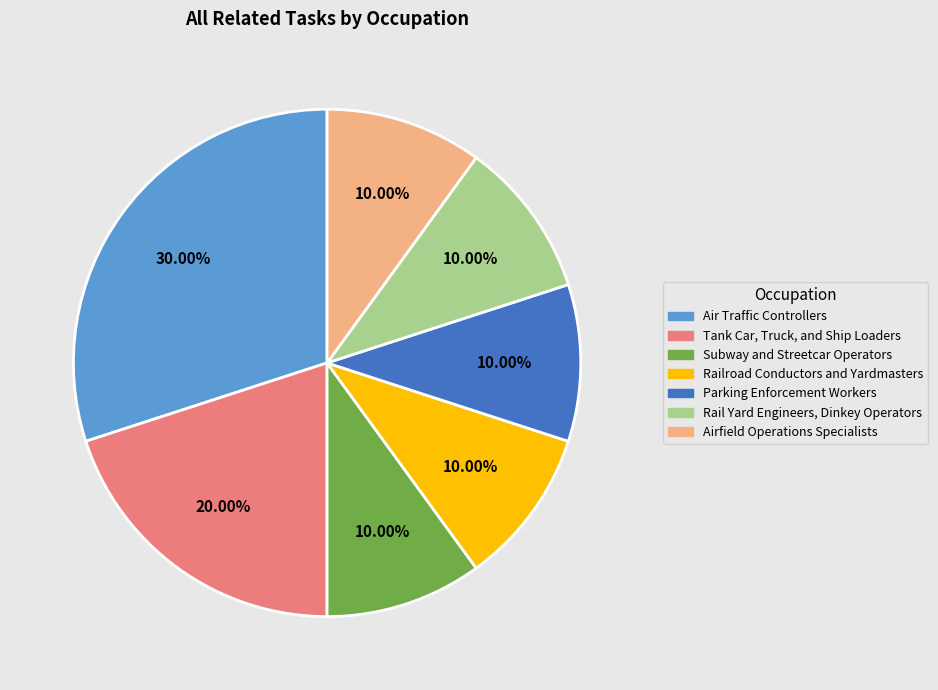

The Rail Yard Engineers, Dinkey Operators slice represents 10% of the pie. True or false?

True